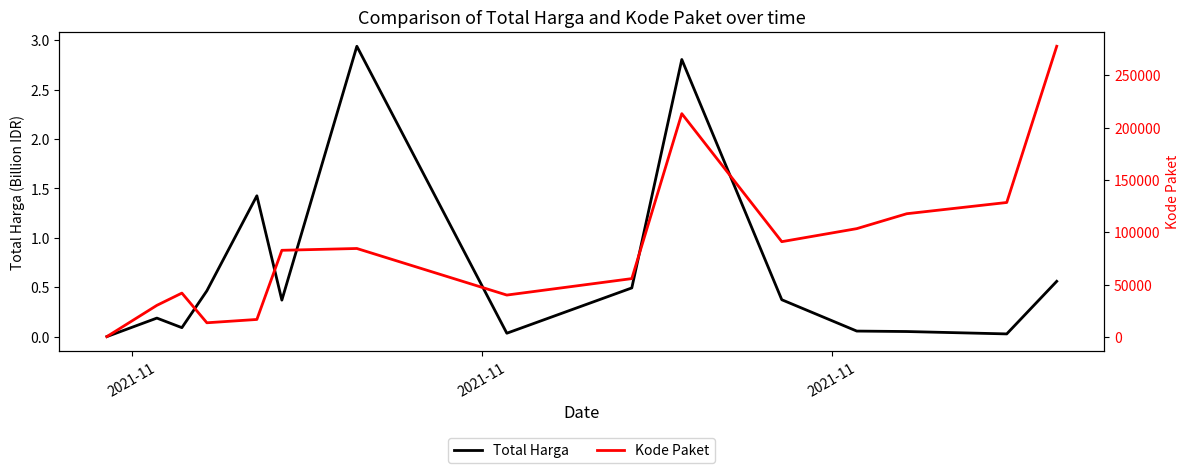

What is the difference between the maximum and minimum values in the Total Harga series?

2.9